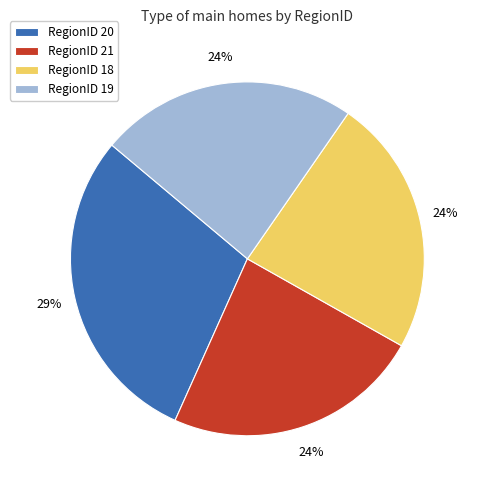

Approximately how many times larger is the value at RegionID 19 compared to RegionID 20?

0.8